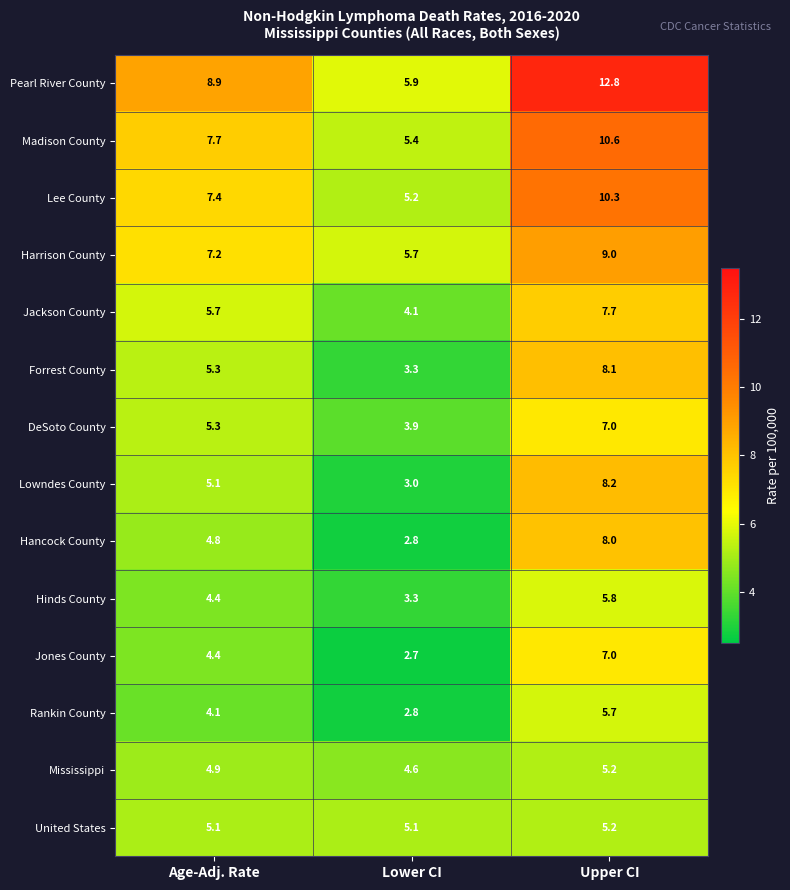

The United States series shows 5.1 at Age-Adj. Rate. True or false?

True